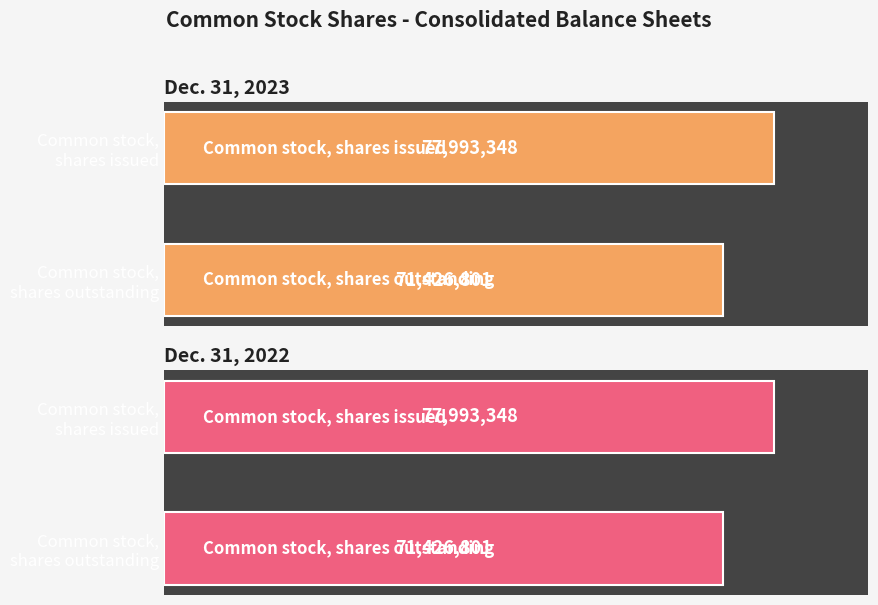

Reading left to right, list all the values displayed in this chart.

Dec. 31, 2023: 77993348	71426801
Dec. 31, 2022: 77993348	71426801